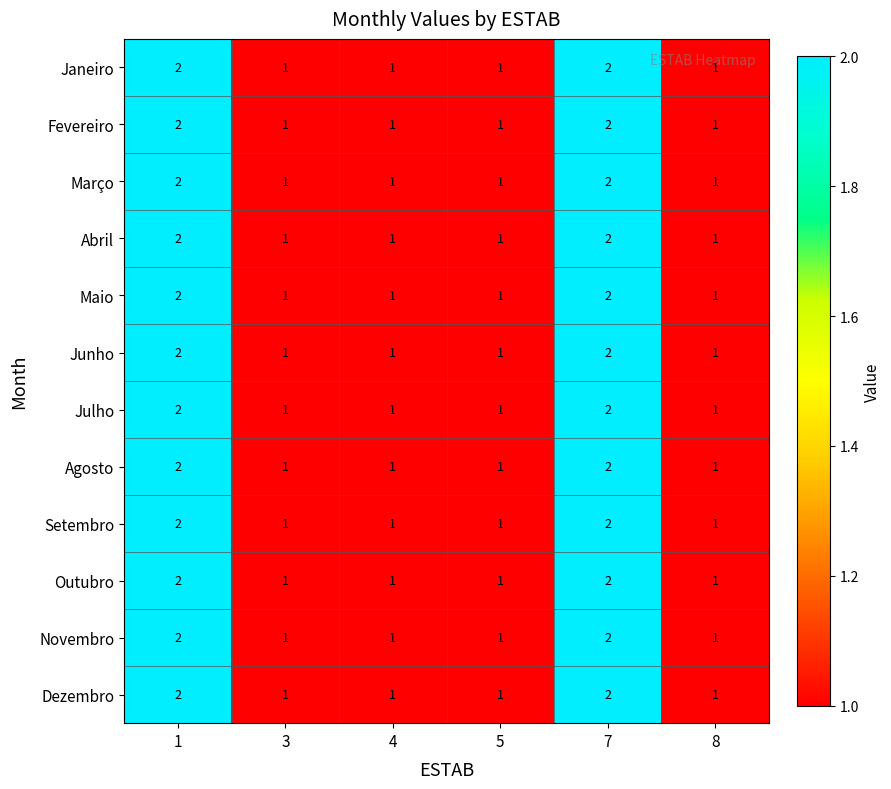

The value of Dezembro at 3 is 1. True or false?

True